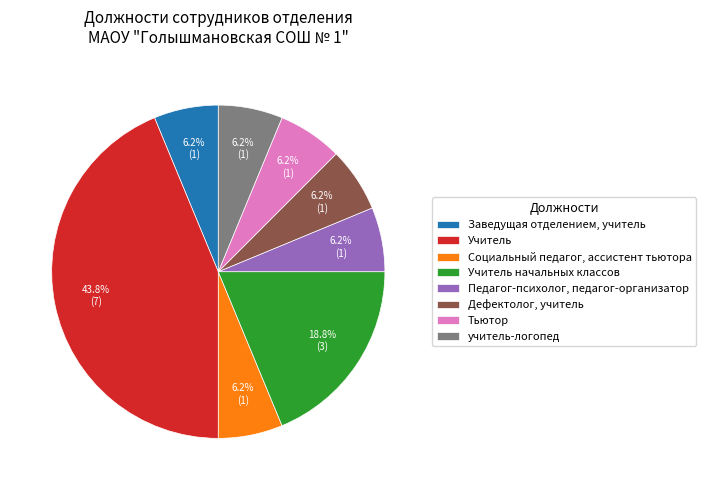

Does Учитель account for over 50% of the chart?

No